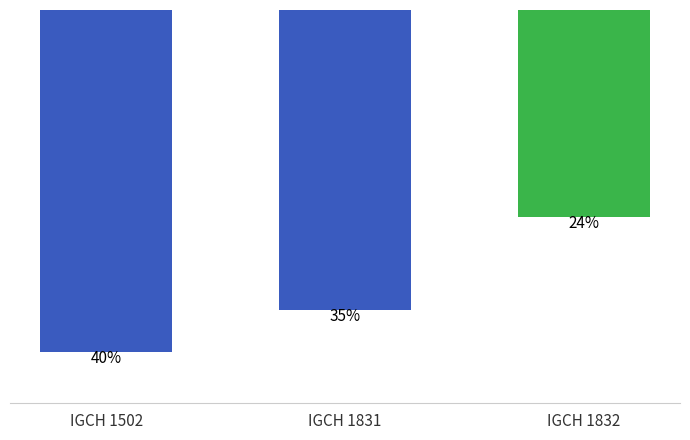

True or false: the data shows -200 at IGCH 1832.

True